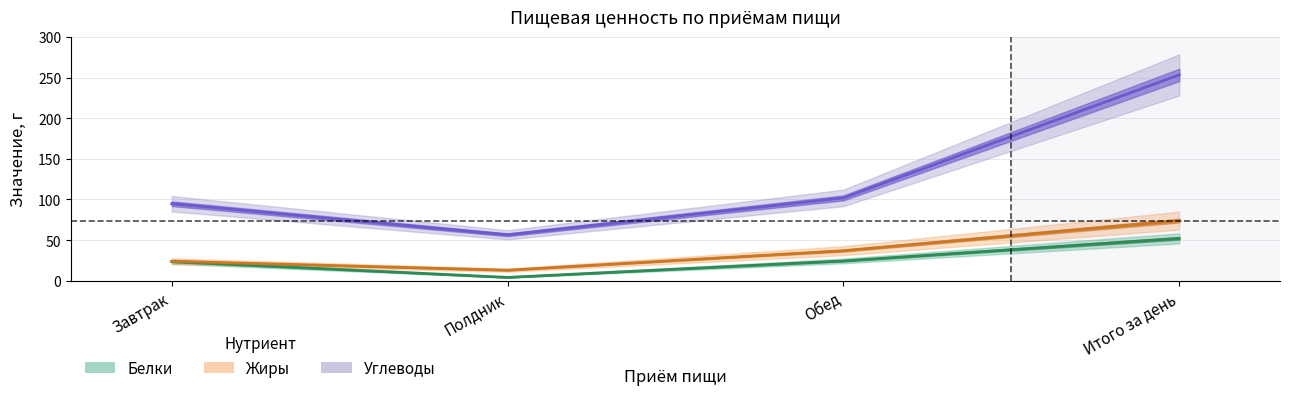

True or false: Жиры and Углеводы cross at least once.

False